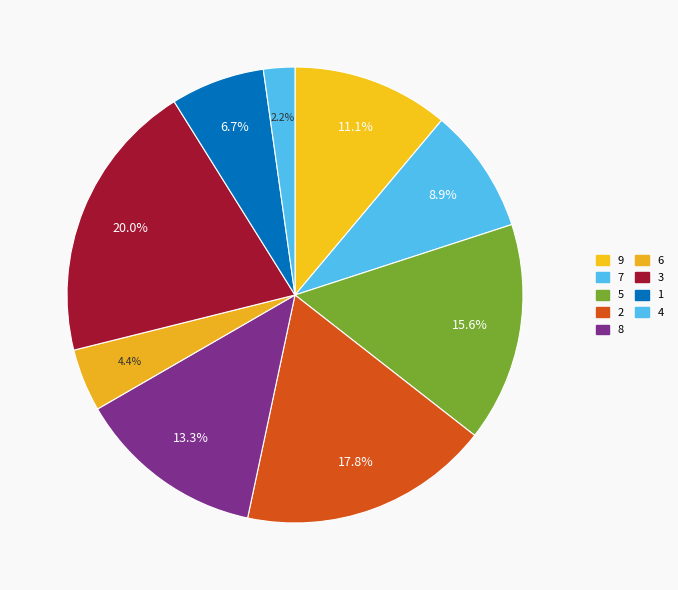

Which slice is the smallest?

4